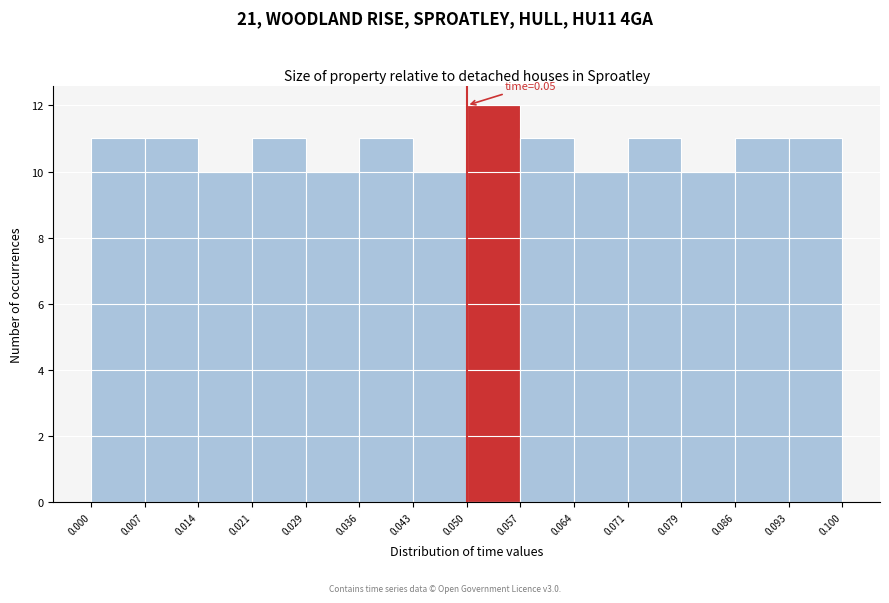

Which range on the x-axis has the tallest bar?

0.050 to 0.057